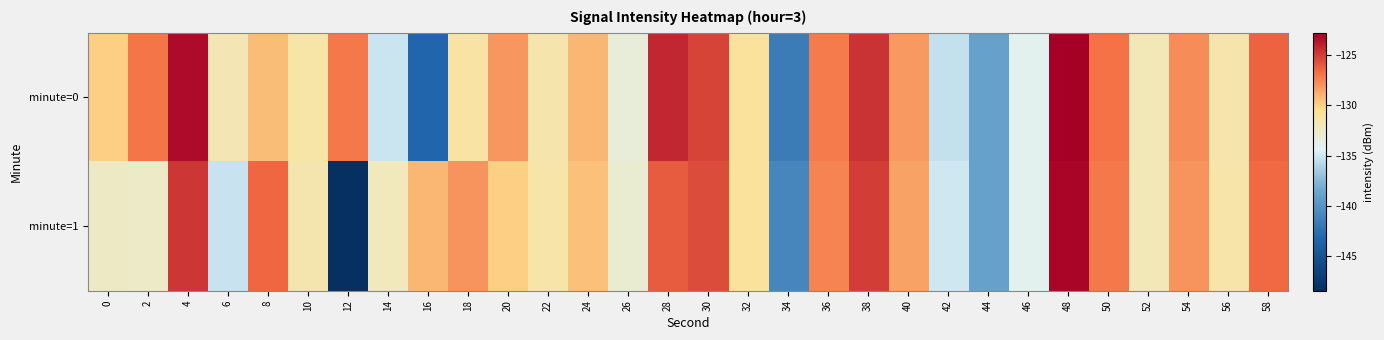

At which category does the chart reach its peak across all series?

48